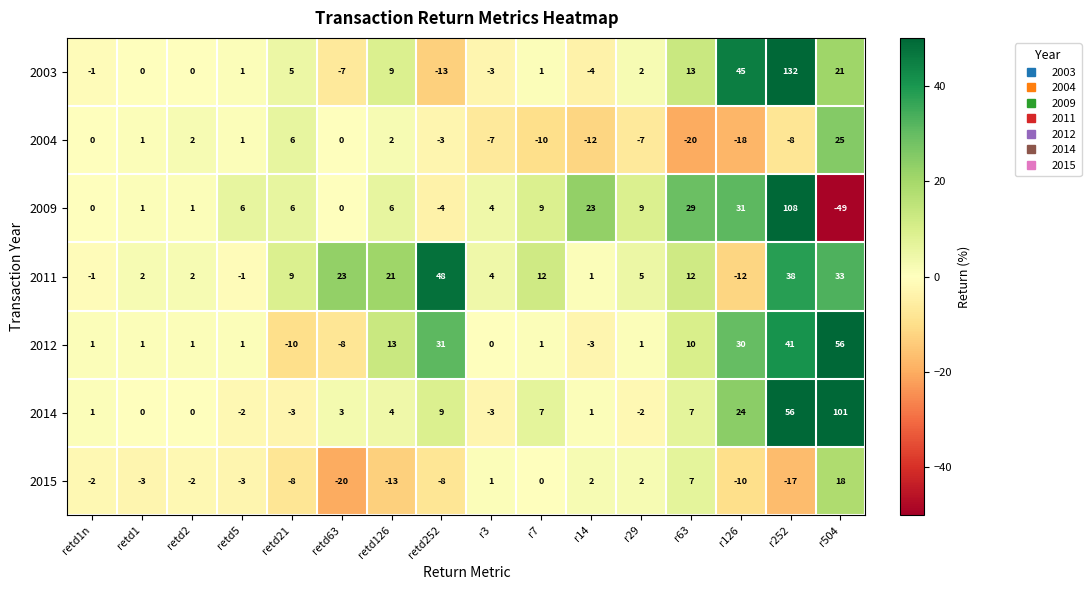

Where is 2009 nearest to the value 29?

r63